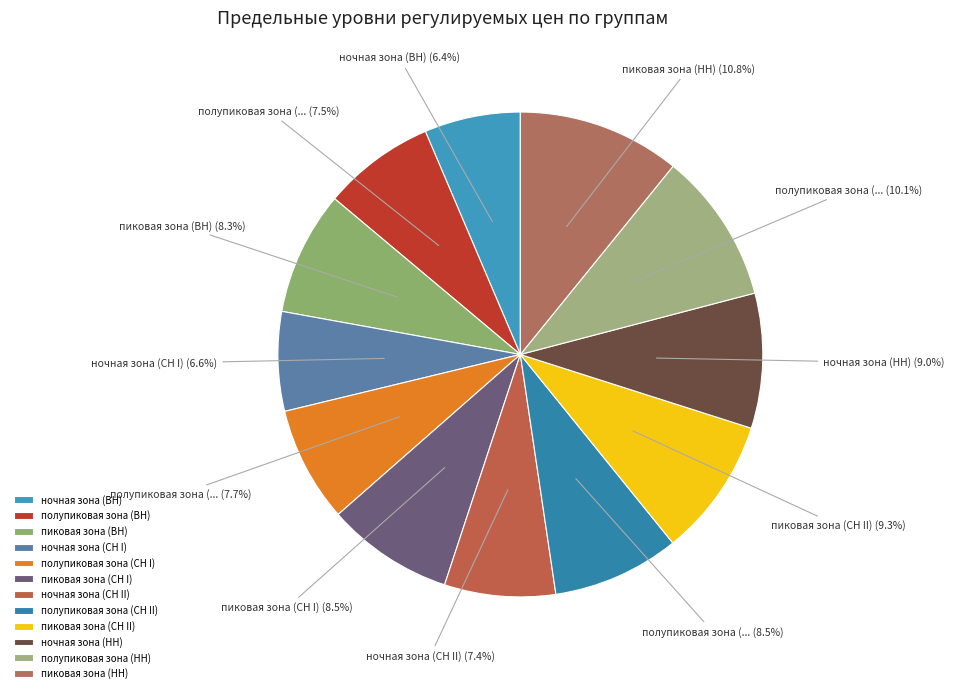

What is the largest slice in the pie chart?

пиковая зона (НН)